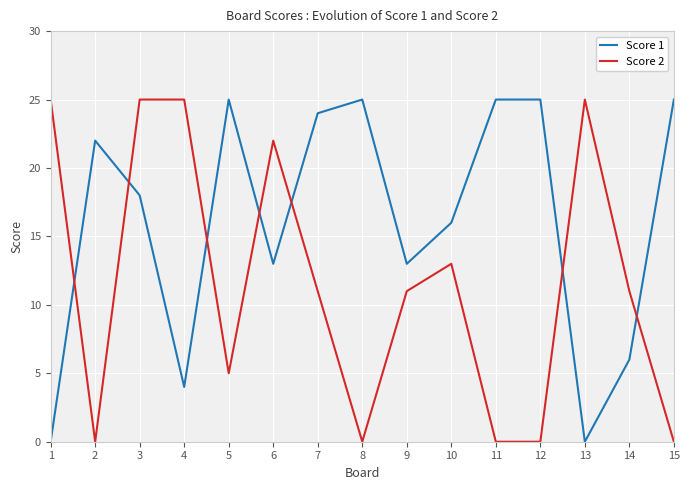

Is it true that Score 2 equals 16 at 4?

False